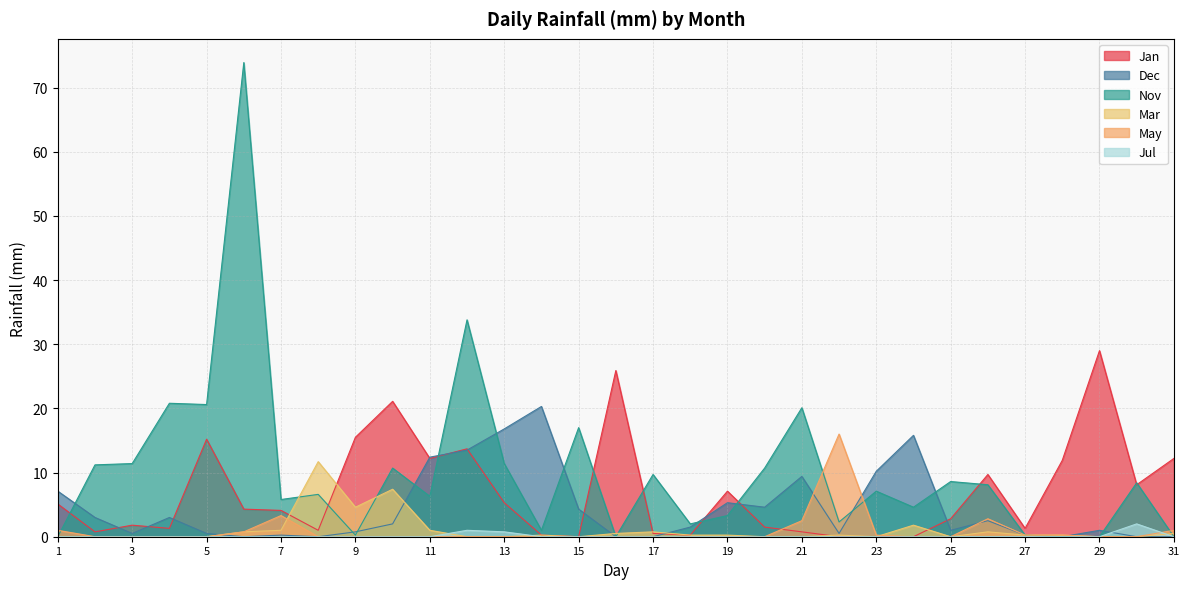

Is the value of Jan at 13 greater than the value of Mar at 28?

Yes